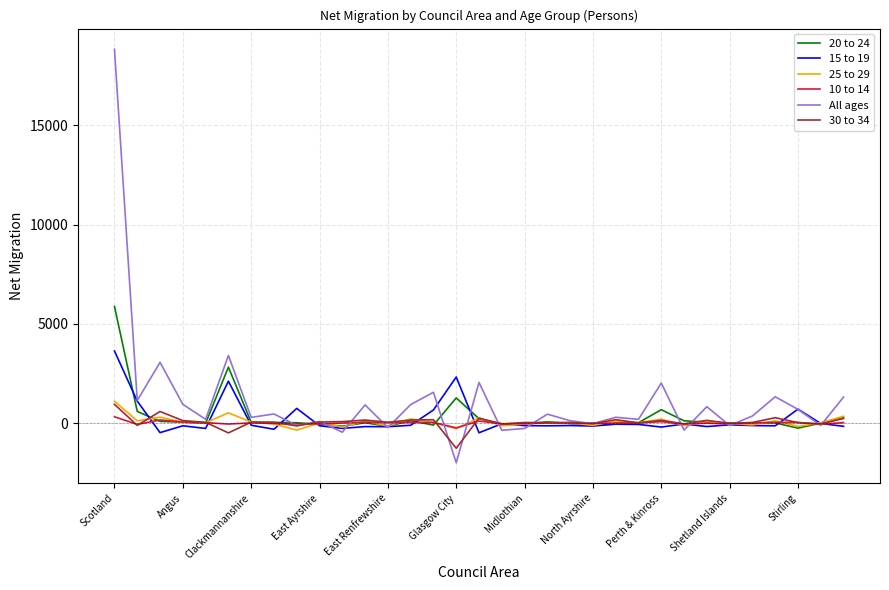

True or false: 20 to 24 has more than 2 points higher than both neighbors.

True